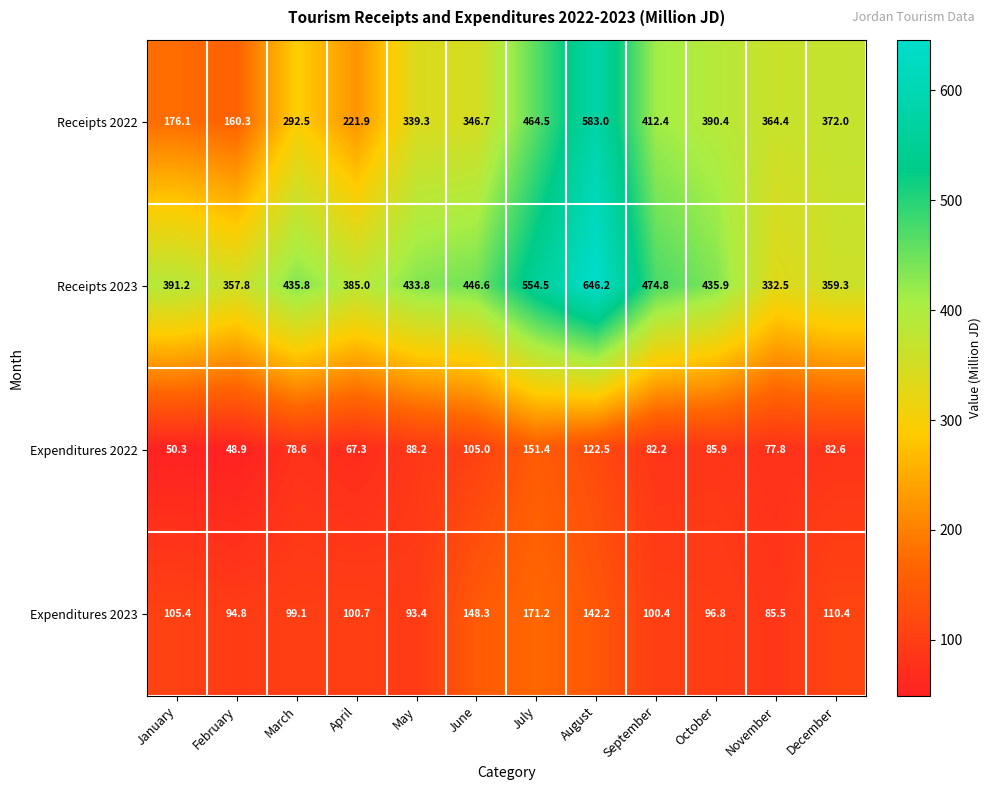

How many distinct data groups are displayed?

4